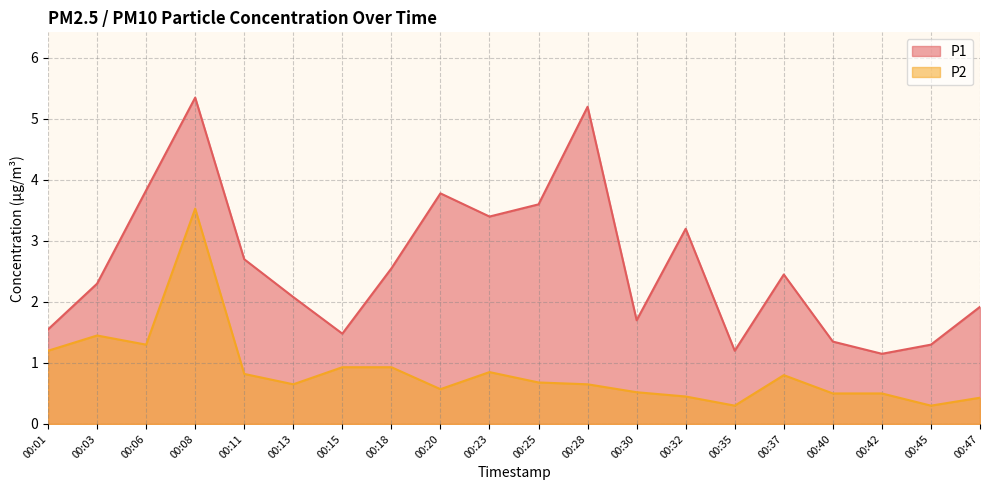

At which label is P1 closest to 3?

00:32